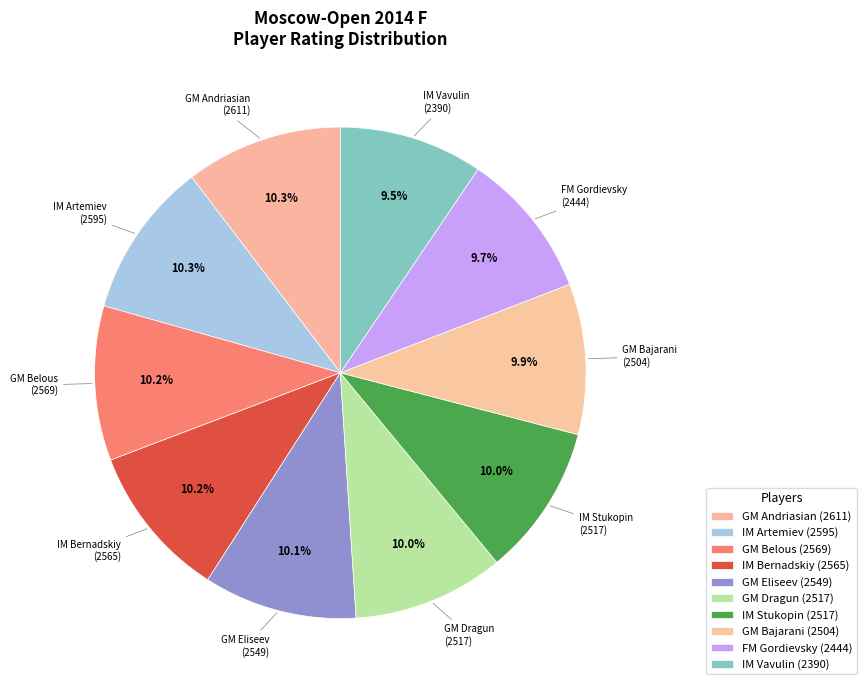

What is the total percentage of GM Belous and GM Bajarani?

20.1%